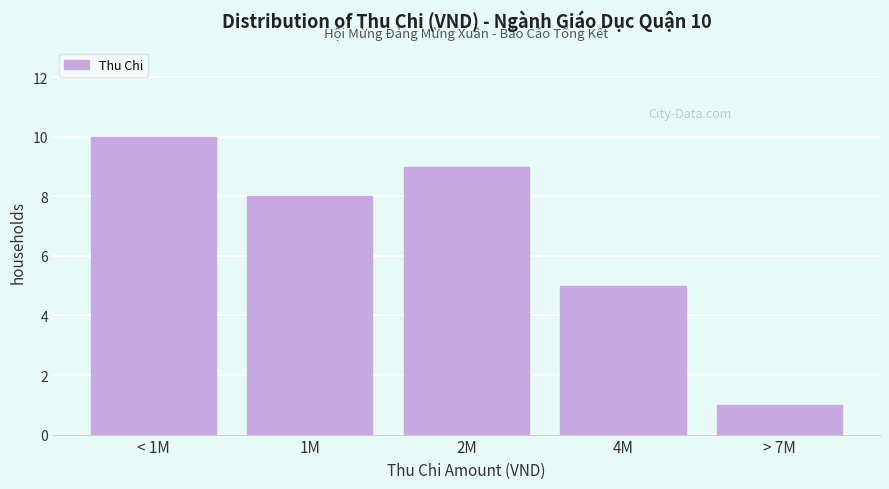

Reading left to right, list all the values displayed in this chart.

< 1M=10	1M=8	2M=9	4M=5	> 7M=1